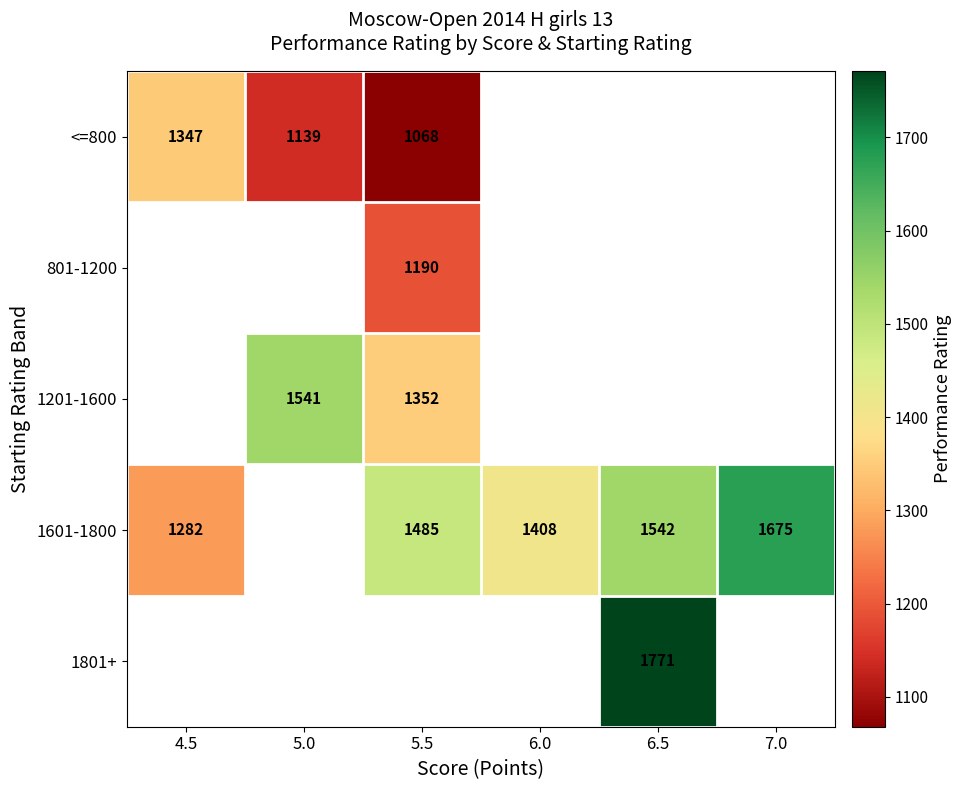

The value of <=800 at 5.5 is 712. True or false?

False